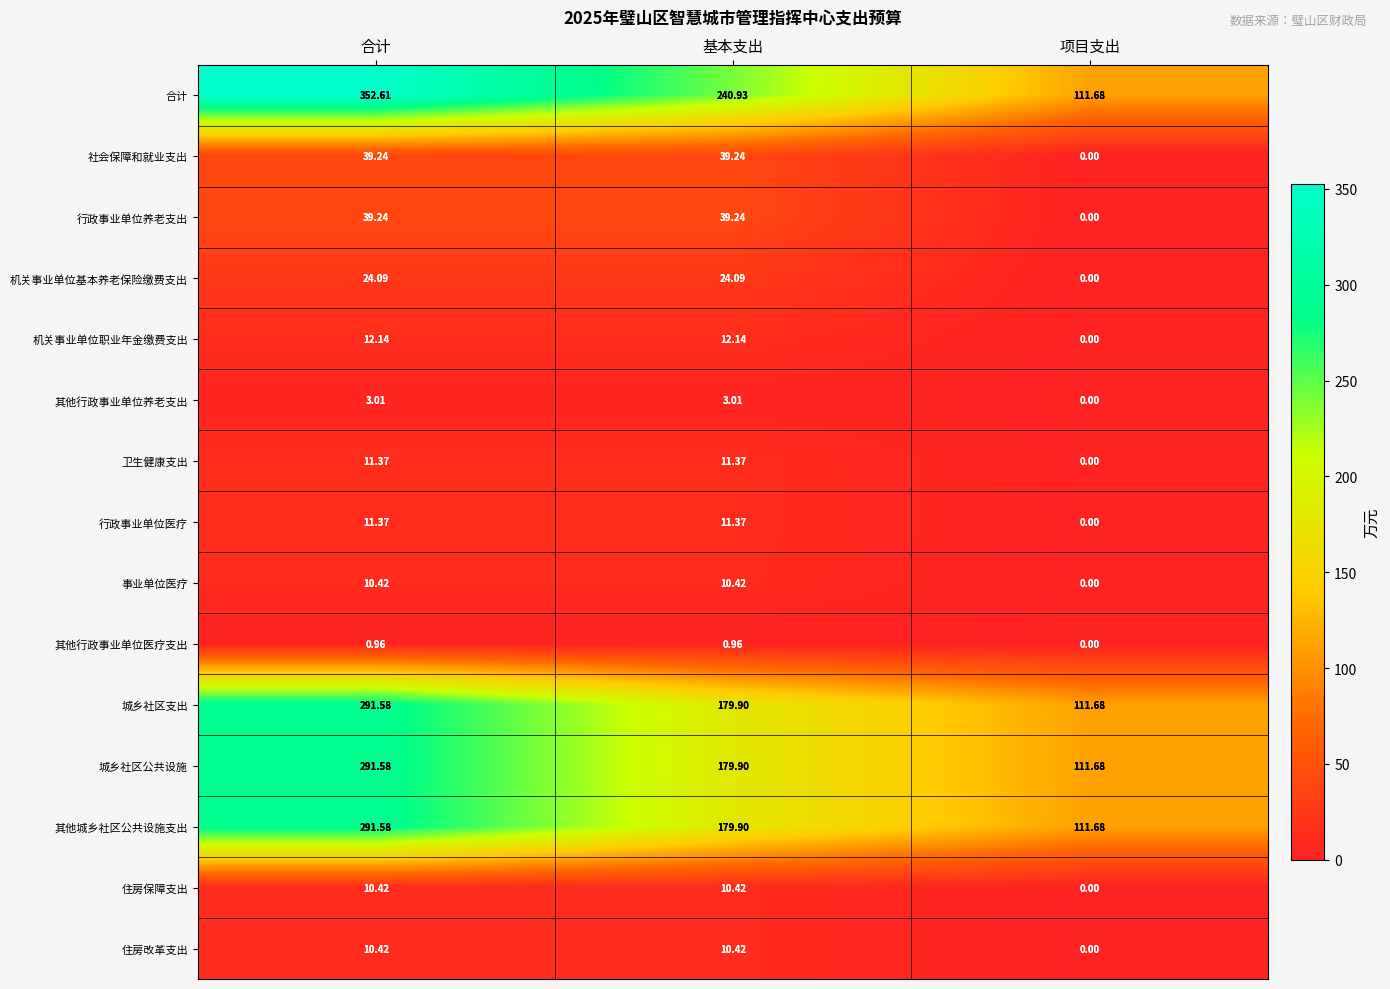

List the labels in order of 其他城乡社区公共设施支出 value, smallest first.

项目支出, 基本支出, 合计